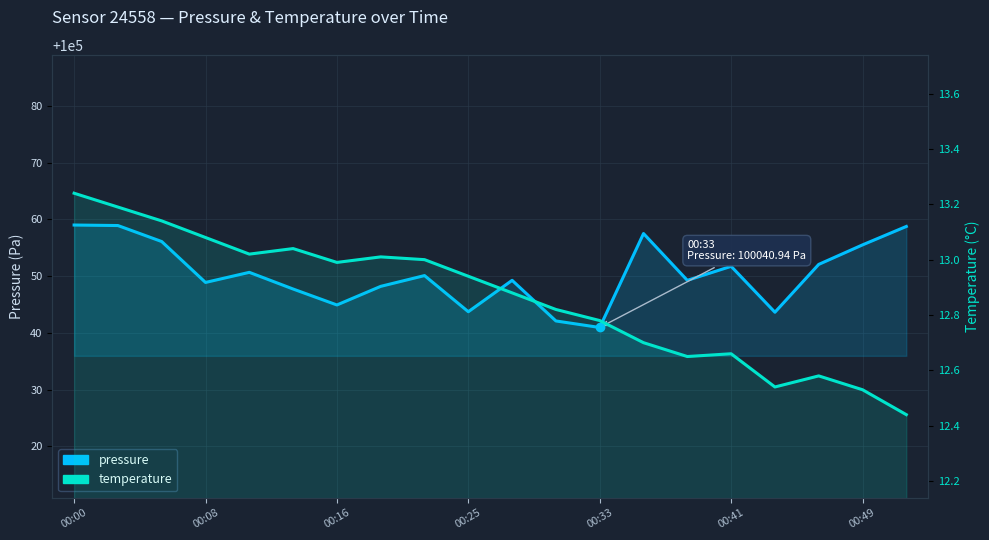

What is the label of the 1st point from the left?

00:00